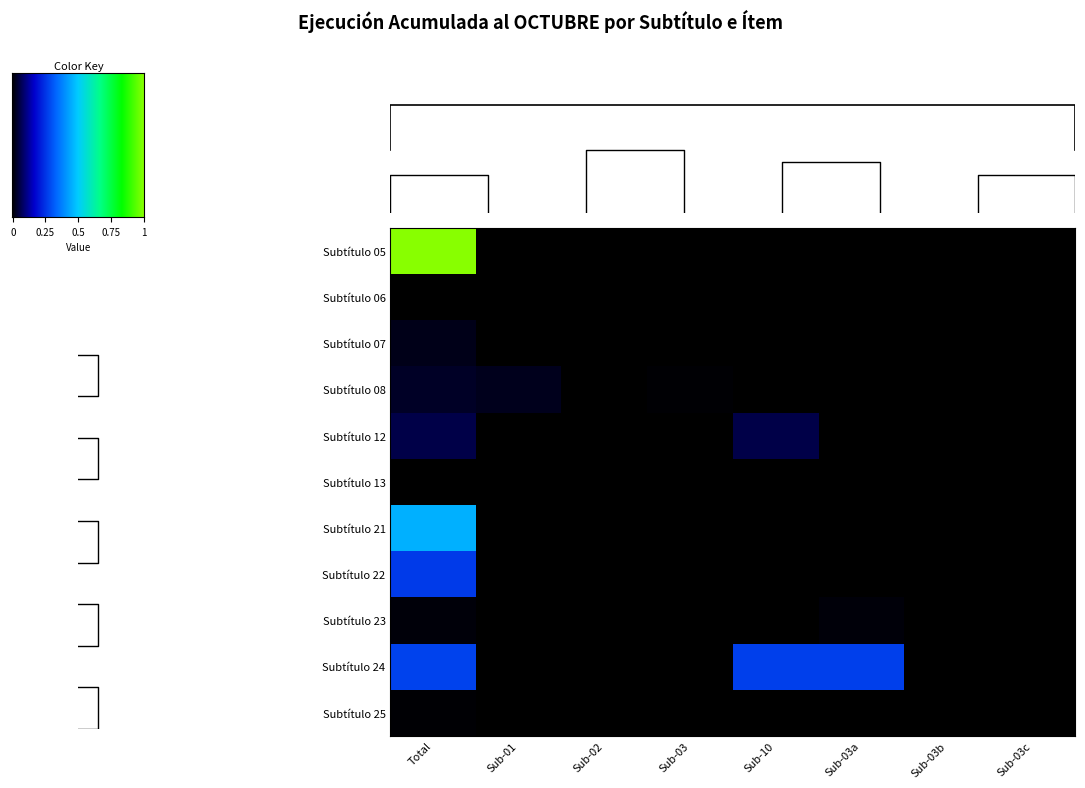

What is the maximum value shown in the chart?

1.0